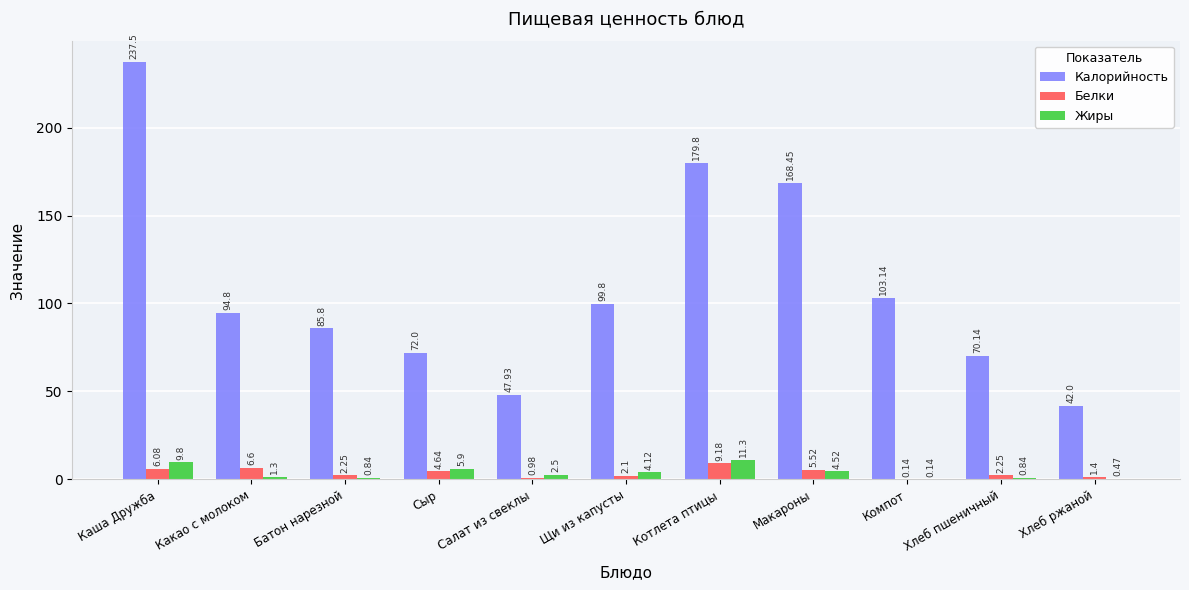

Count the number of categories in the chart.

11